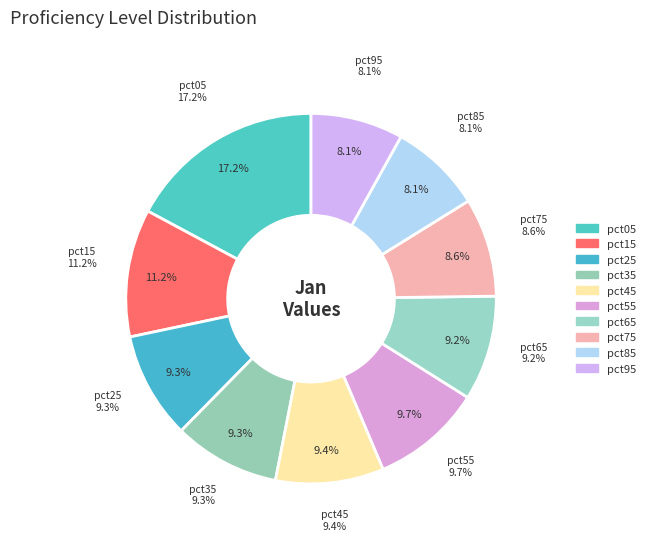

What is the largest slice in the pie chart?

pct05